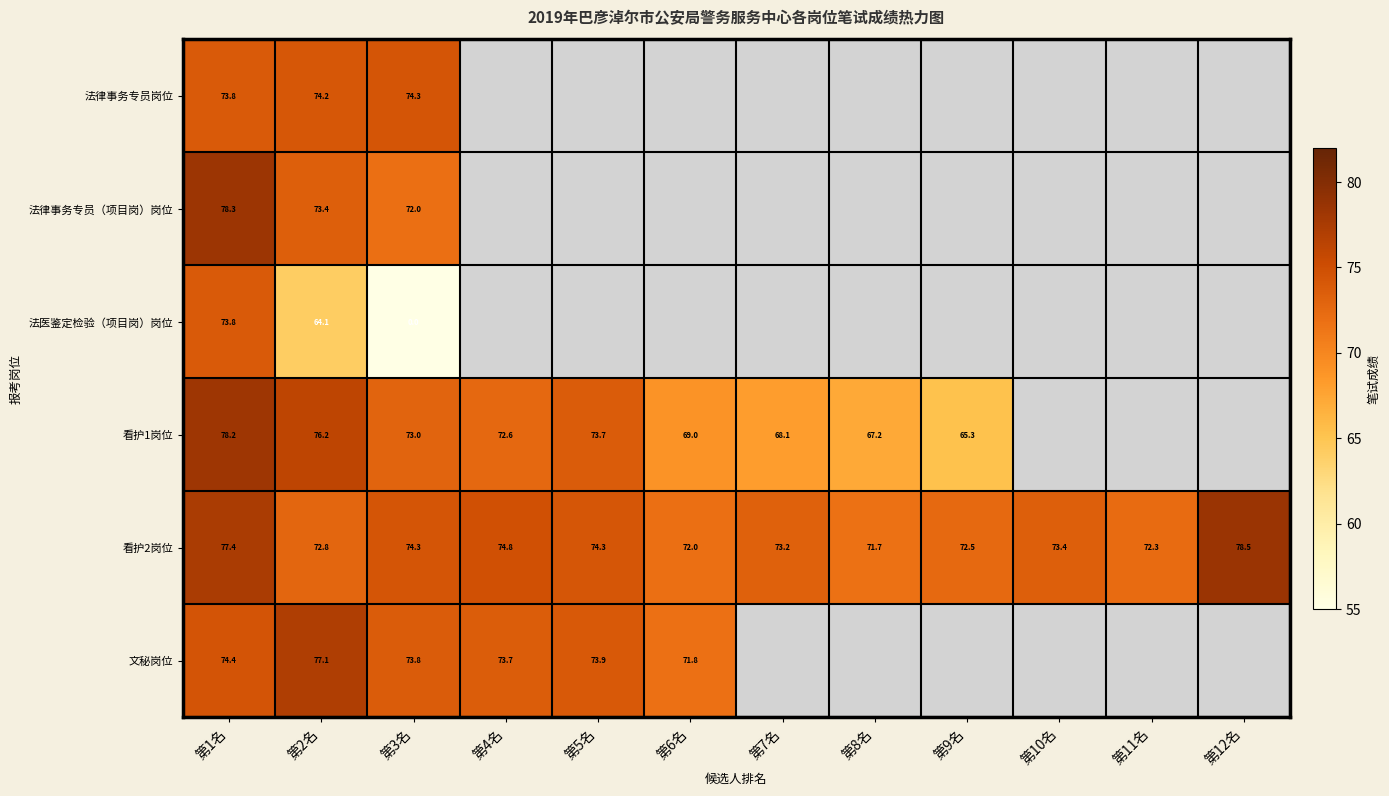

What is the lowest value of the 法律事务专员（项目岗）岗位 series?

72.0